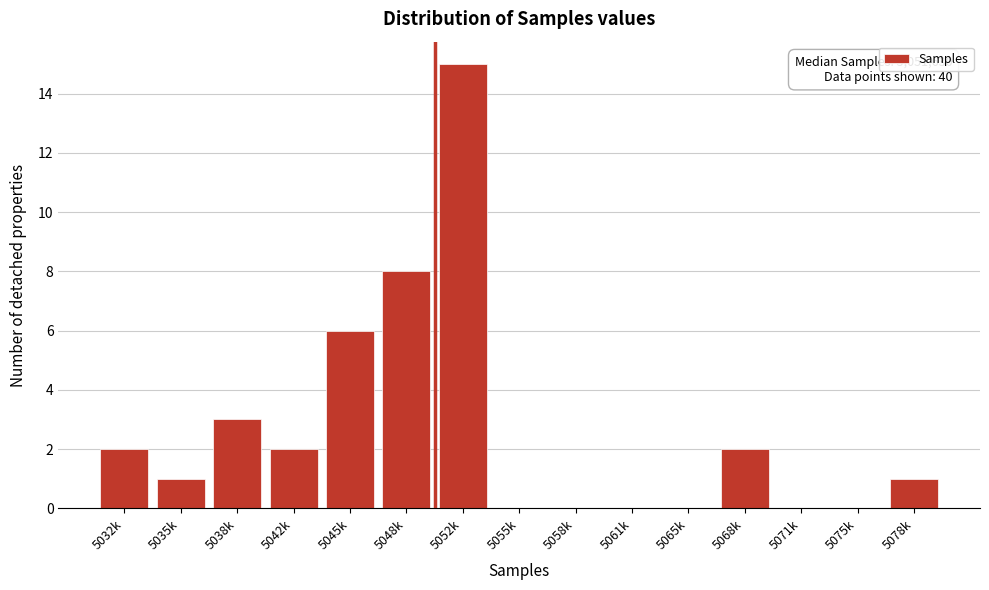

Reading left to right, list all the values displayed in this chart.

5032k=2	5035k=1	5038k=3	5042k=2	5045k=6	5048k=8	5052k=15	5055k=0	5058k=0	5061k=0	5065k=0	5068k=2	5071k=0	5075k=0	5078k=1